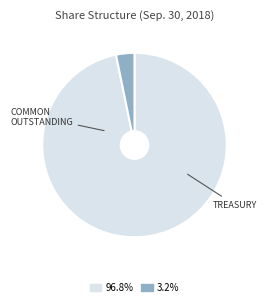

Does any single category account for the majority?

Yes